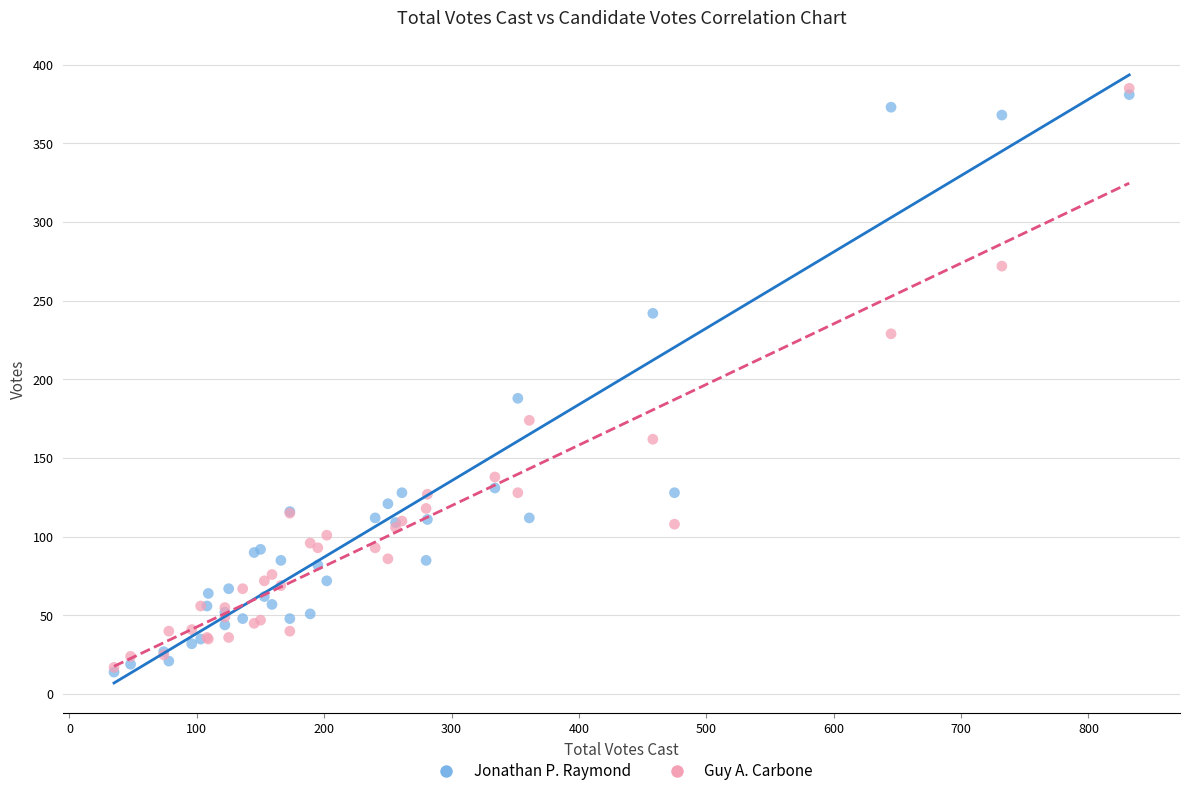

In the Guy A. Carbone series, what Y value is closest to 201?

174